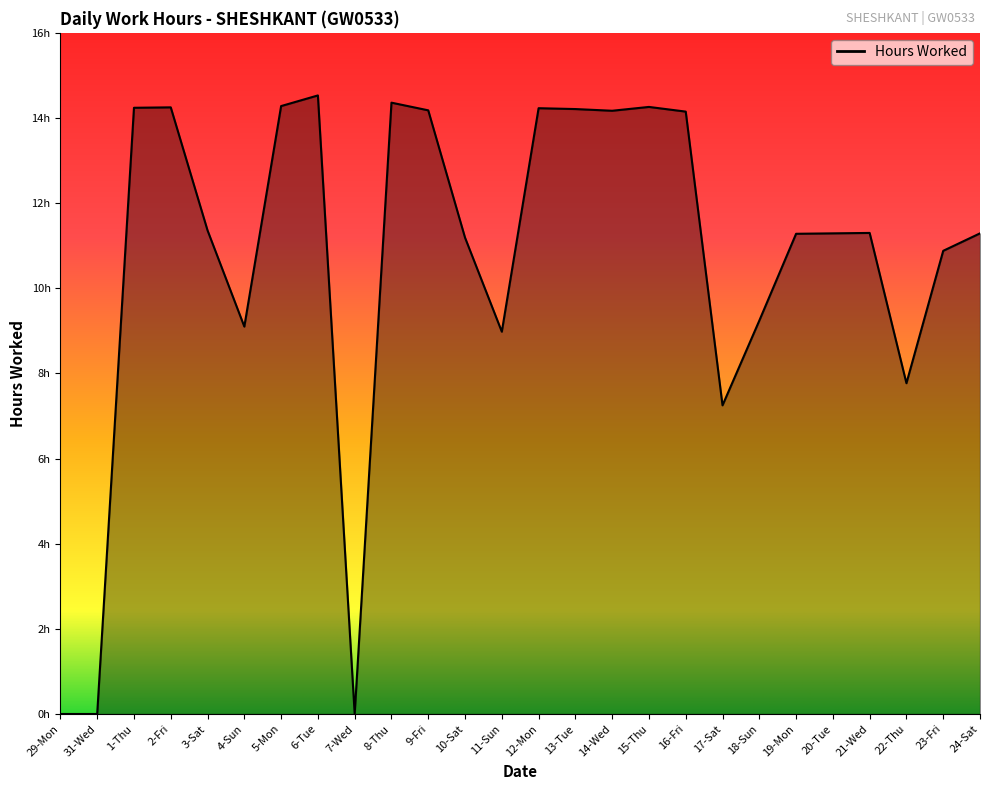

Reading right to left, transcribe all the data shown in this chart.

24-Sat=11.3	23-Fri=10.9	22-Thu=7.8	21-Wed=11.3	20-Tue=11.3	19-Mon=11.3	18-Sun=9.2	17-Sat=7.2	16-Fri=14.2	15-Thu=14.3	14-Wed=14.2	13-Tue=14.2	12-Mon=14.2	11-Sun=9.0	10-Sat=11.2	9-Fri=14.2	8-Thu=14.4	7-Wed=0.0	6-Tue=14.5	5-Mon=14.3	4-Sun=9.1	3-Sat=11.4	2-Fri=14.2	1-Thu=14.2	31-Wed=0.0	29-Mon=0.0